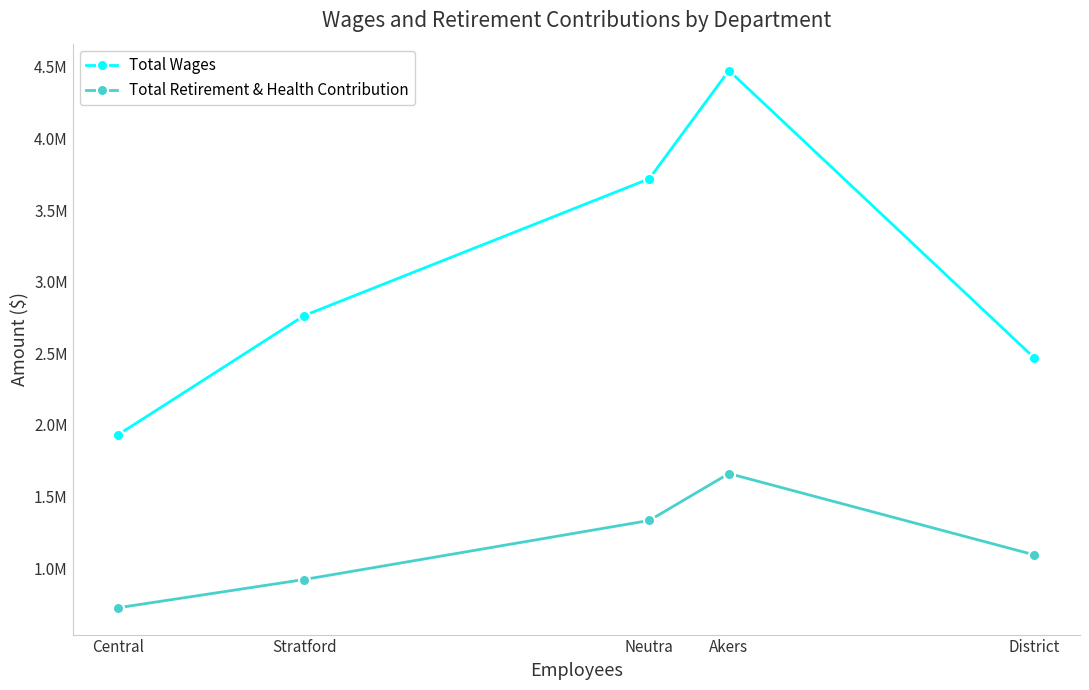

The Total Retirement & Health Contribution series shows 2768182 at Akers. True or false?

False